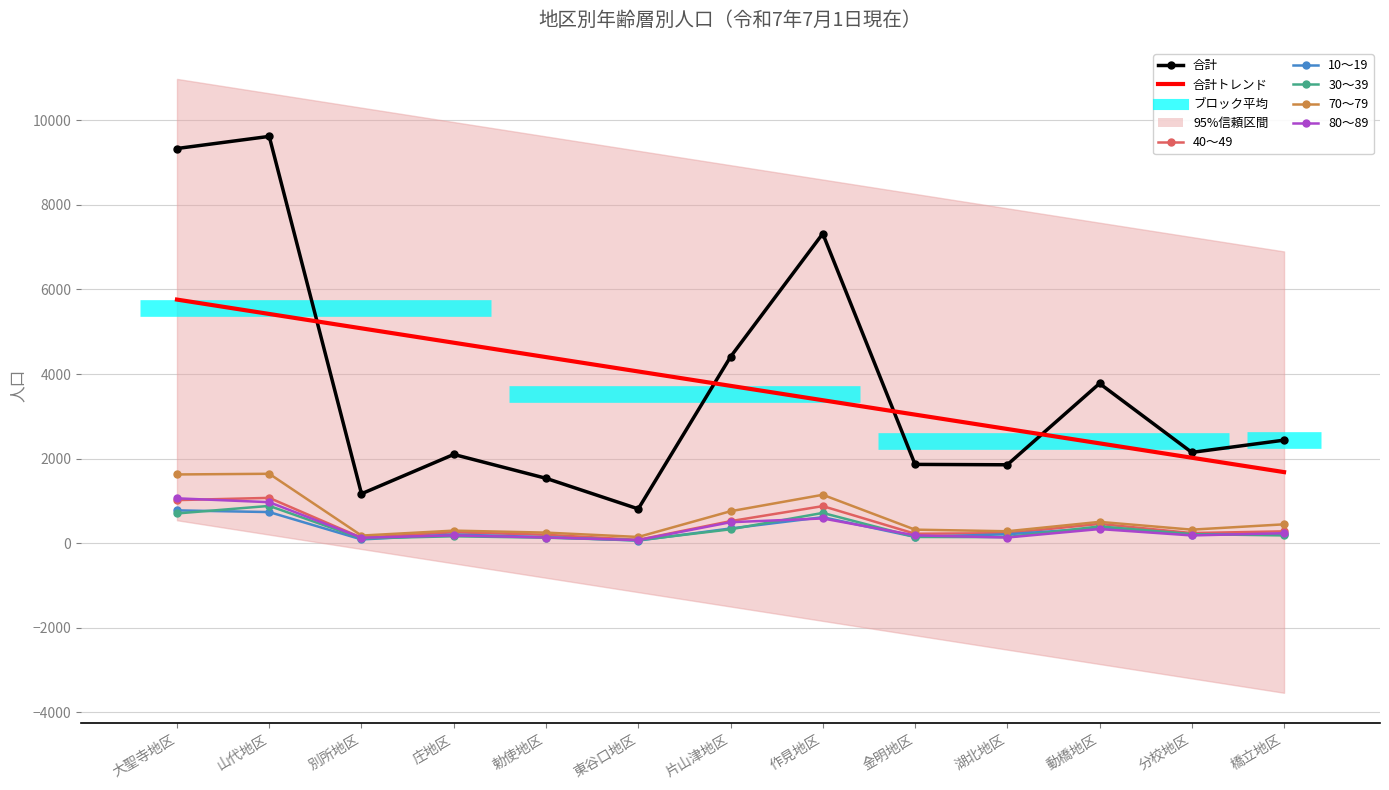

What are all the series names shown in the legend?

合計, 40～49, 10～19, 30～39, 70～79, 80～89